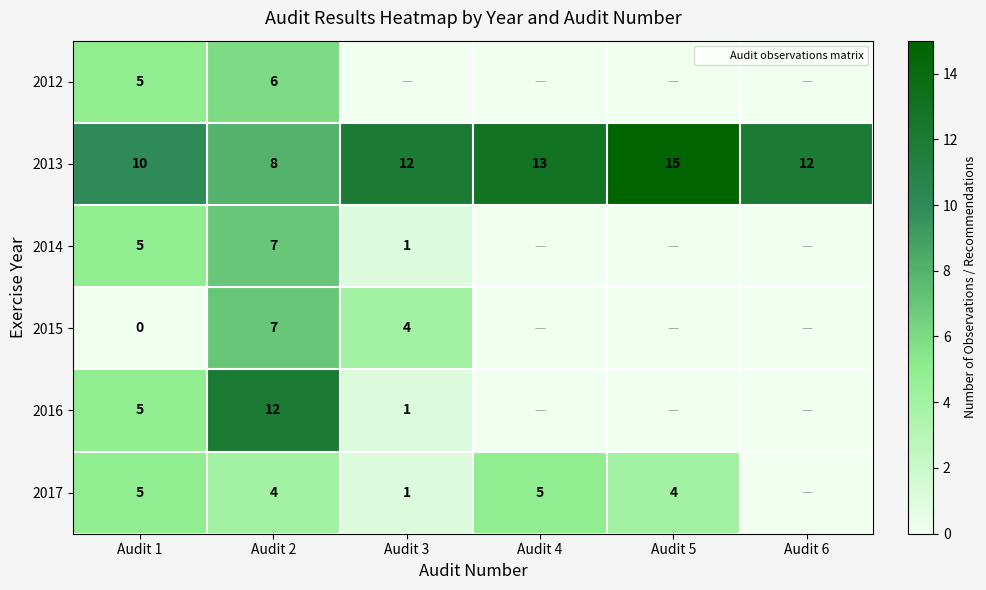

At how many categories does at least one series exceed 8?

6